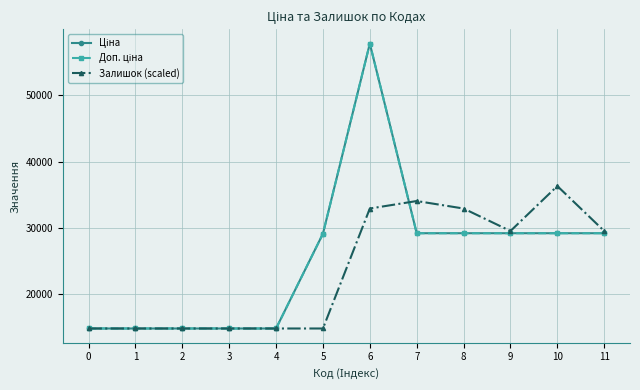

What is the lowest value of the Доп. ціна series?

14800.8